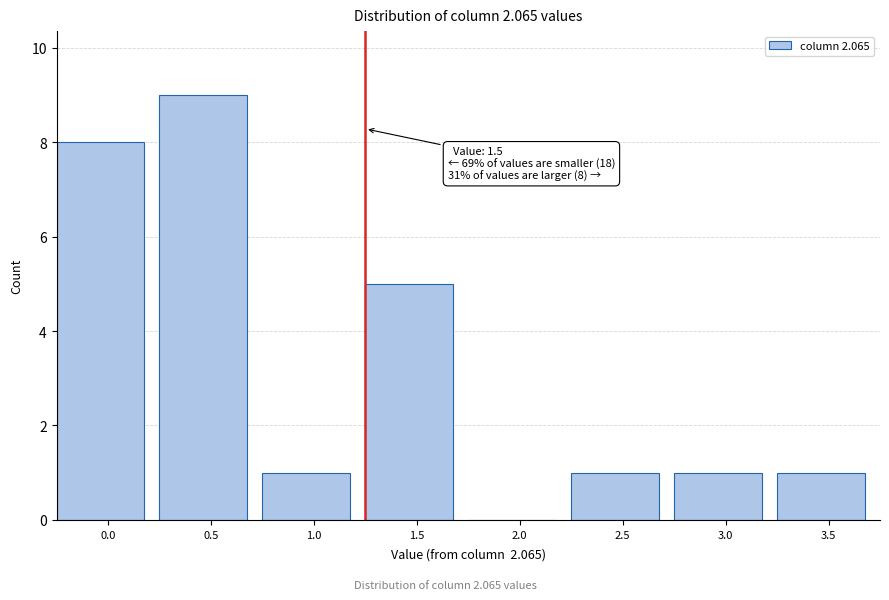

Reading right to left, transcribe all the data shown in this chart.

3.5=1	3.0=1	2.5=1	2.0=0	1.5=5	1.0=1	0.5=9	0.0=8